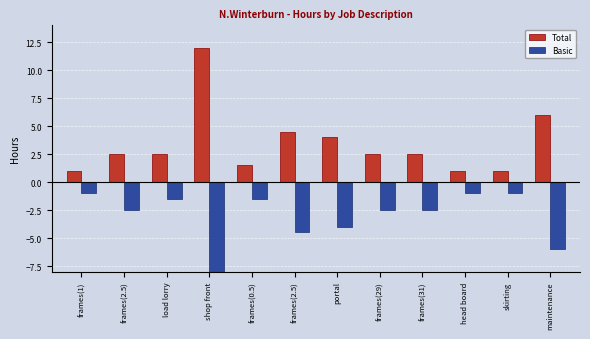

Reading left to right, transcribe all the data shown in this chart.

Total: frames(1)=1.0	frames(2.5)=2.5	load lorry=2.5	shop front=12.0	frames(0.5)=1.5	frames(2.5)=4.5	portal=4.0	frames(29)=2.5	frames(31)=2.5	head board=1.0	skirting=1.0	maintenance=6.0
Basic: frames(1)=-1.0	frames(2.5)=-2.5	load lorry=-1.5	shop front=-12.0	frames(0.5)=-1.5	frames(2.5)=-4.5	portal=-4.0	frames(29)=-2.5	frames(31)=-2.5	head board=-1.0	skirting=-1.0	maintenance=-6.0